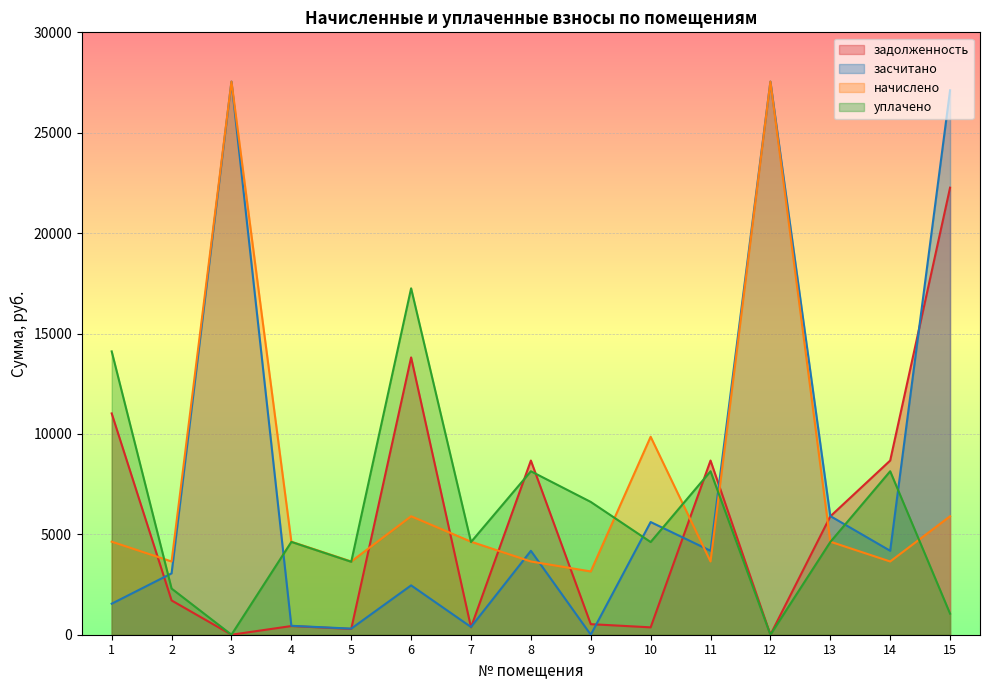

True or false: начислено has more than 1 interior local peaks.

True